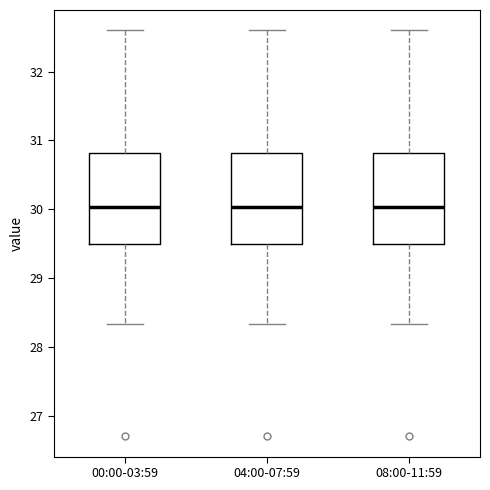

Where does the upper whisker of the box for 04:00-07:59 end on the y-axis? The values are not printed on the chart, so give them approximately, as read against the axis.

32.6